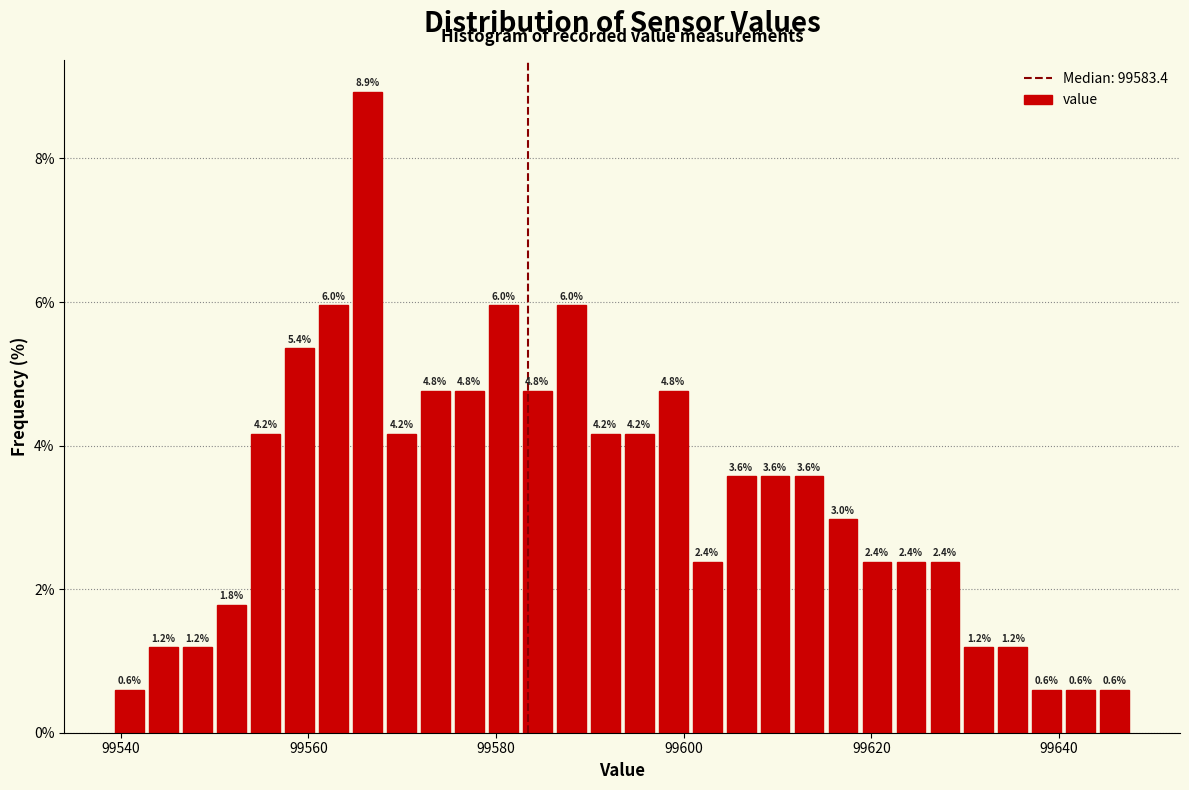

Around what value on the x-axis is the tallest bar? Give the approximate position of its centre, as read against the axis.

99566